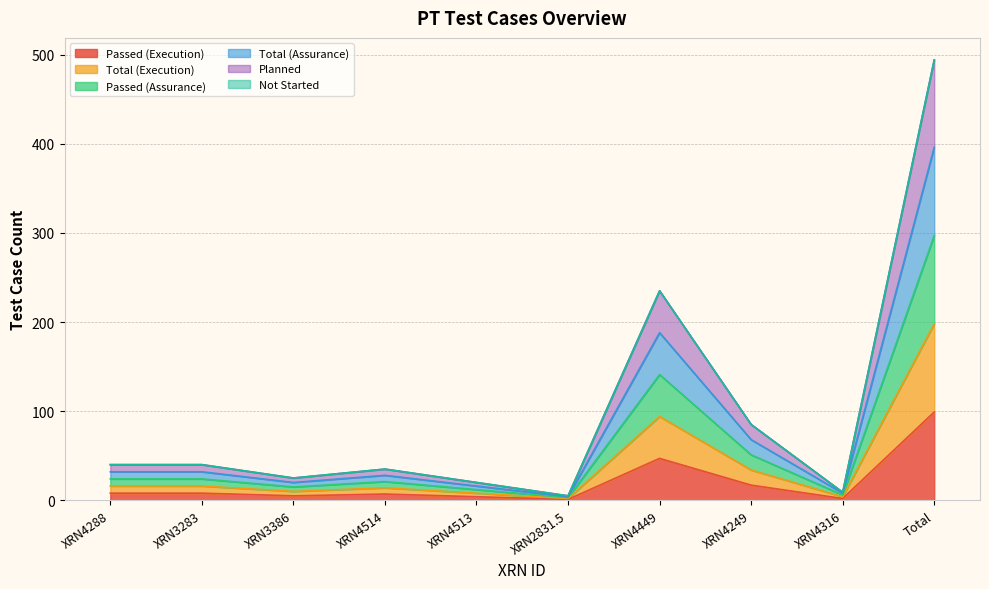

Rank the categories by Planned value from lowest to highest.

XRN2831.5, XRN4316, XRN4513, XRN3386, XRN4514, XRN4288, XRN3283, XRN4249, XRN4449, Total